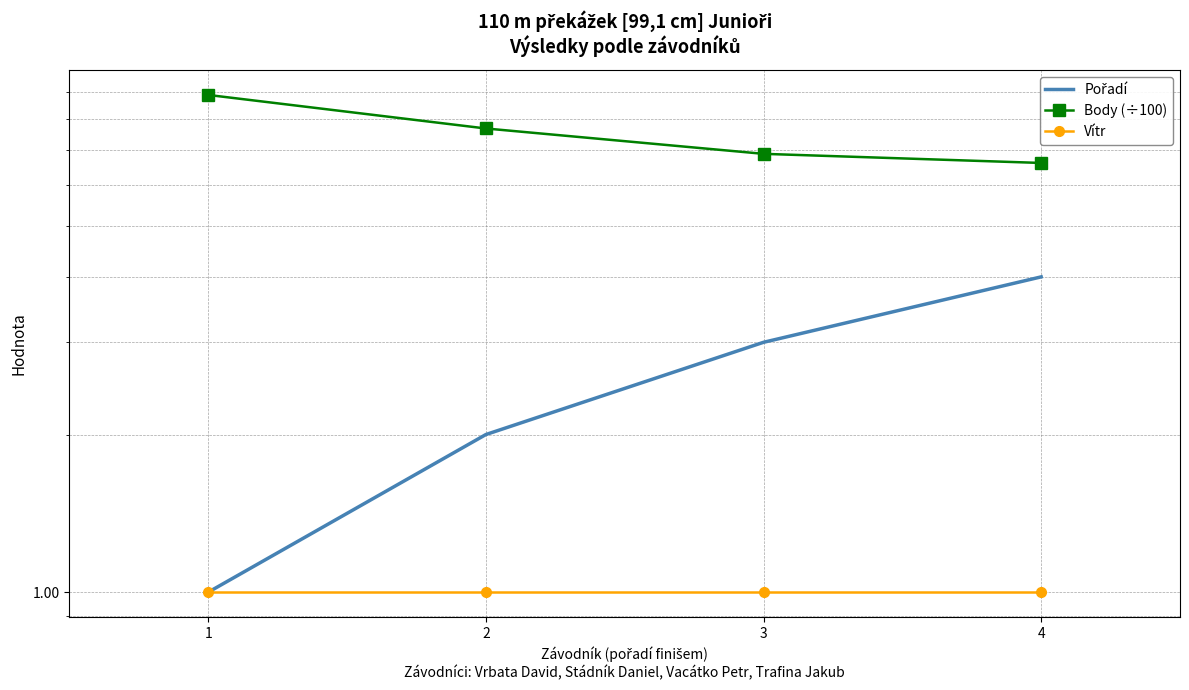

What is the sum of the Vítr values at 4 and 2?

2.0